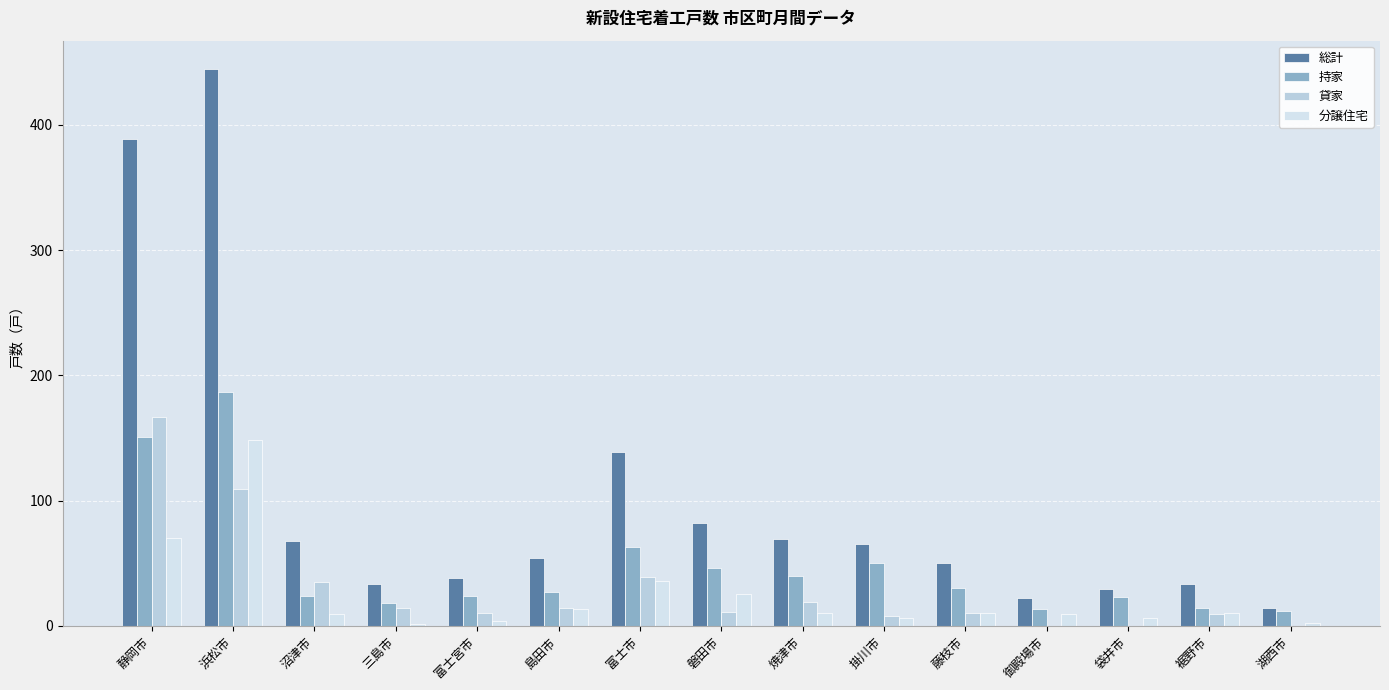

How many groups of bars are there?

15